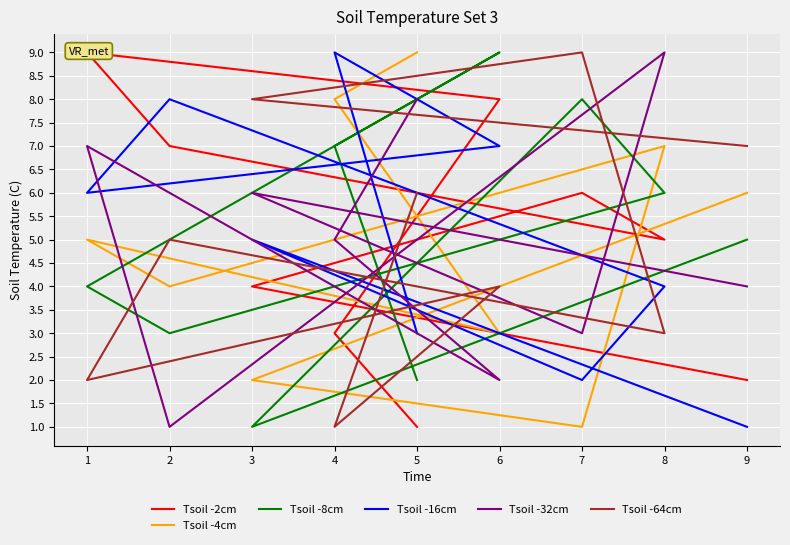

True or false: Tsoil -16cm and Tsoil -8cm intersect in this chart.

True